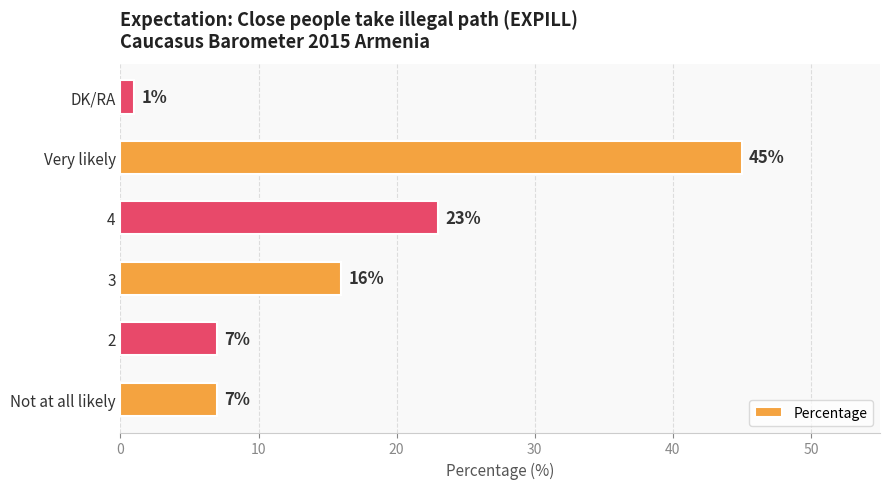

At which label is the value closest to 23?

4